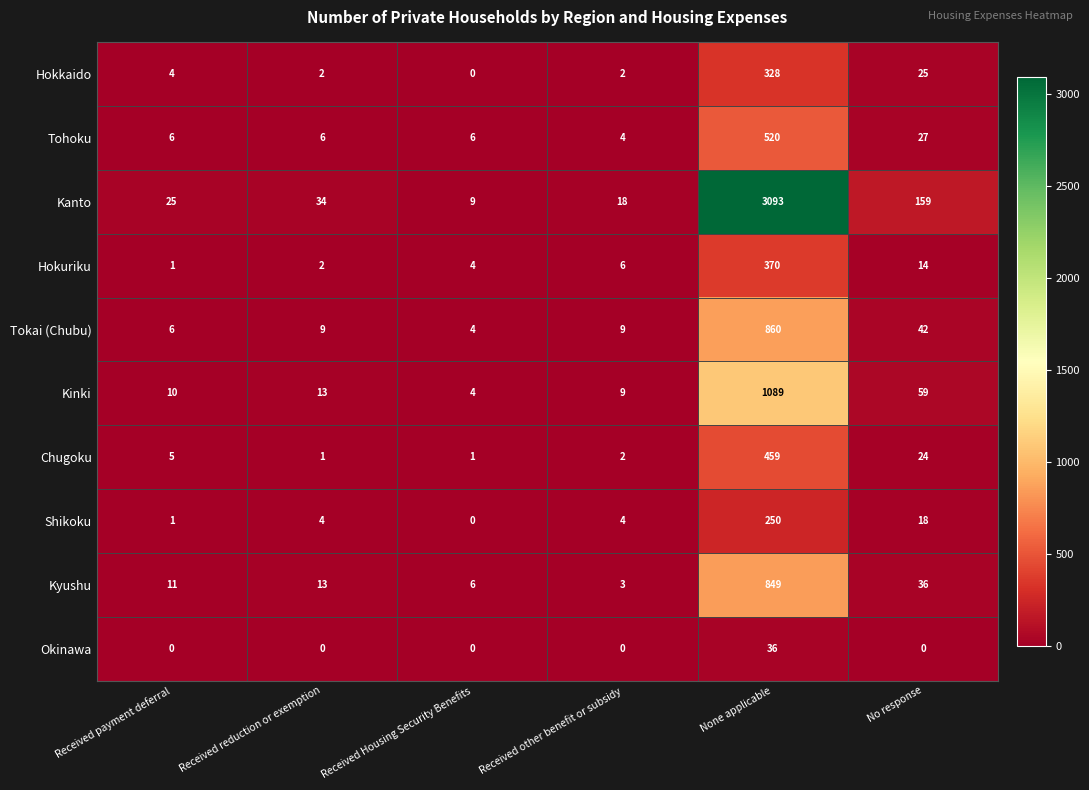

The value of Chugoku at Received payment deferral is 8. True or false?

False